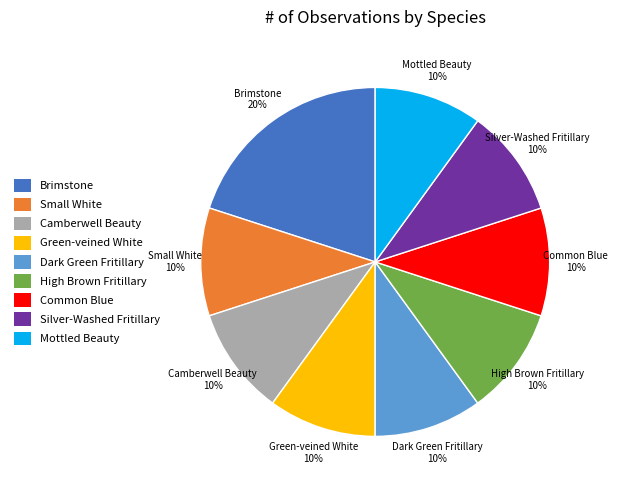

Is the sum of Small White and Silver-Washed Fritillary greater than half?

No